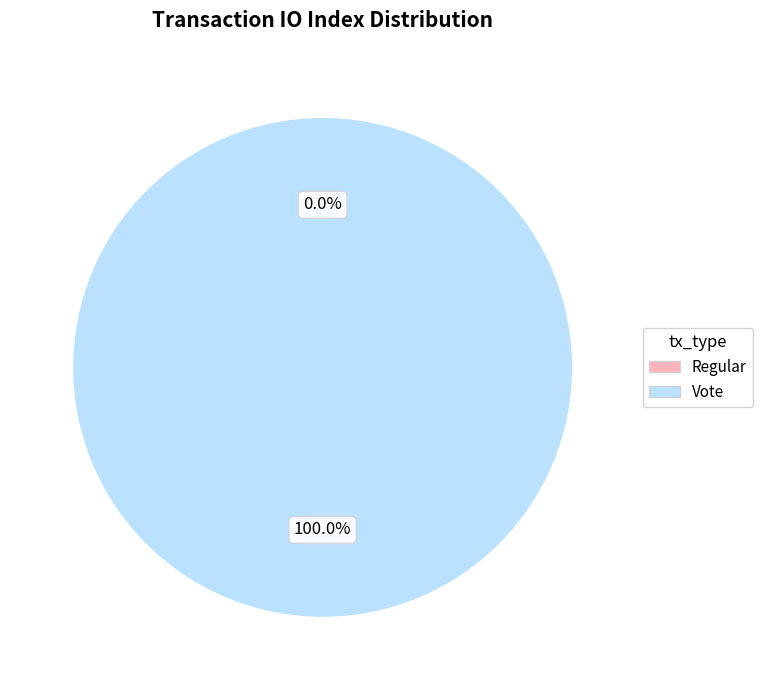

The Vote slice represents 100% of the pie. True or false?

True